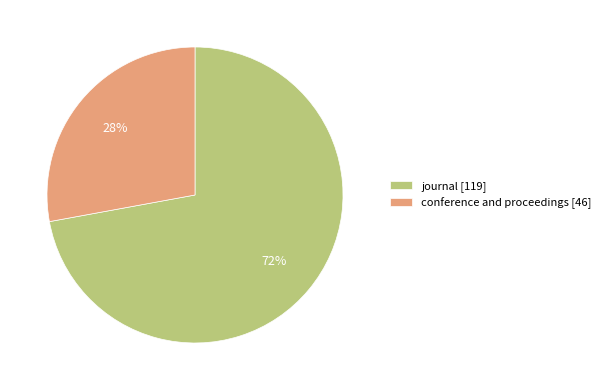

How many segments does this pie chart have?

2